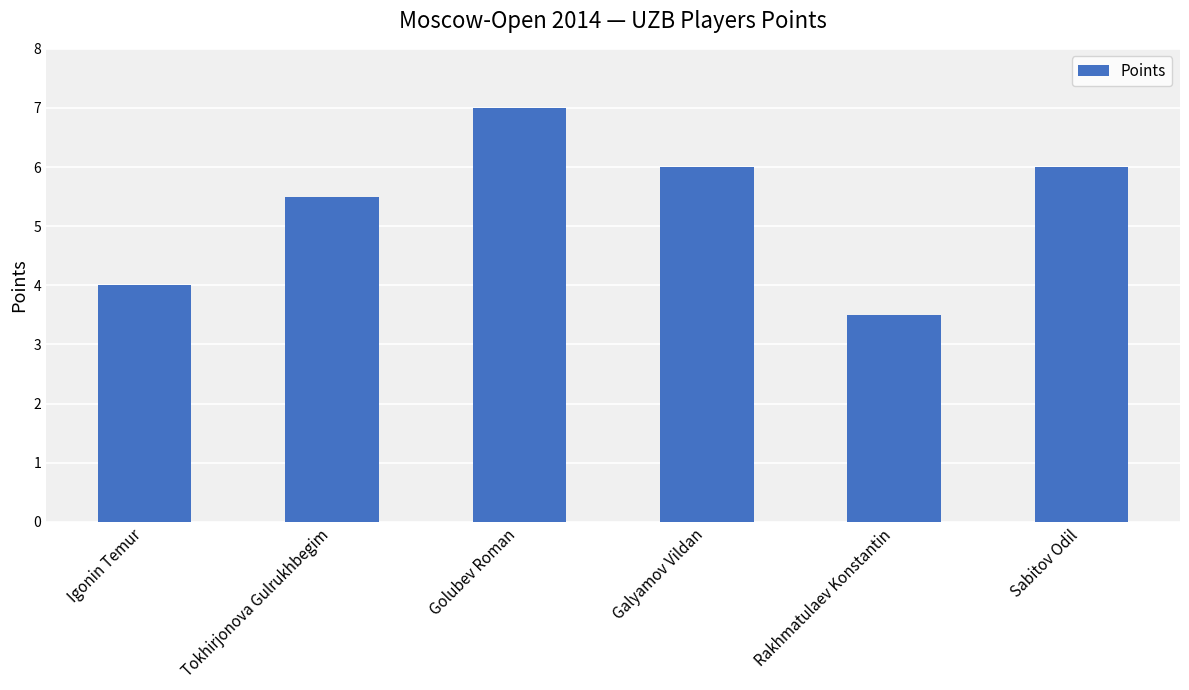

How many categories are shown in the chart?

6